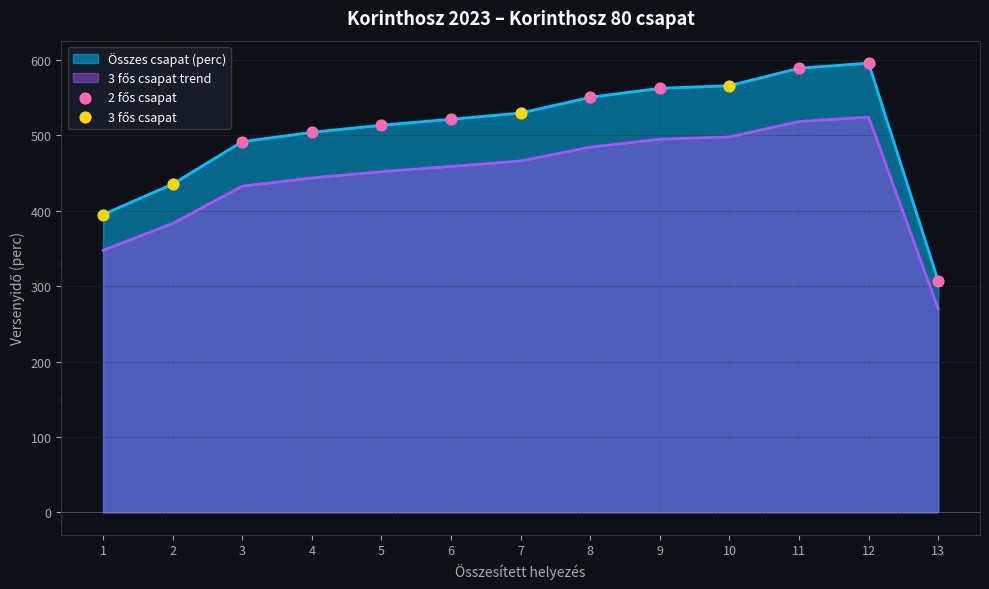

Between 10 and 1, which is larger?

10